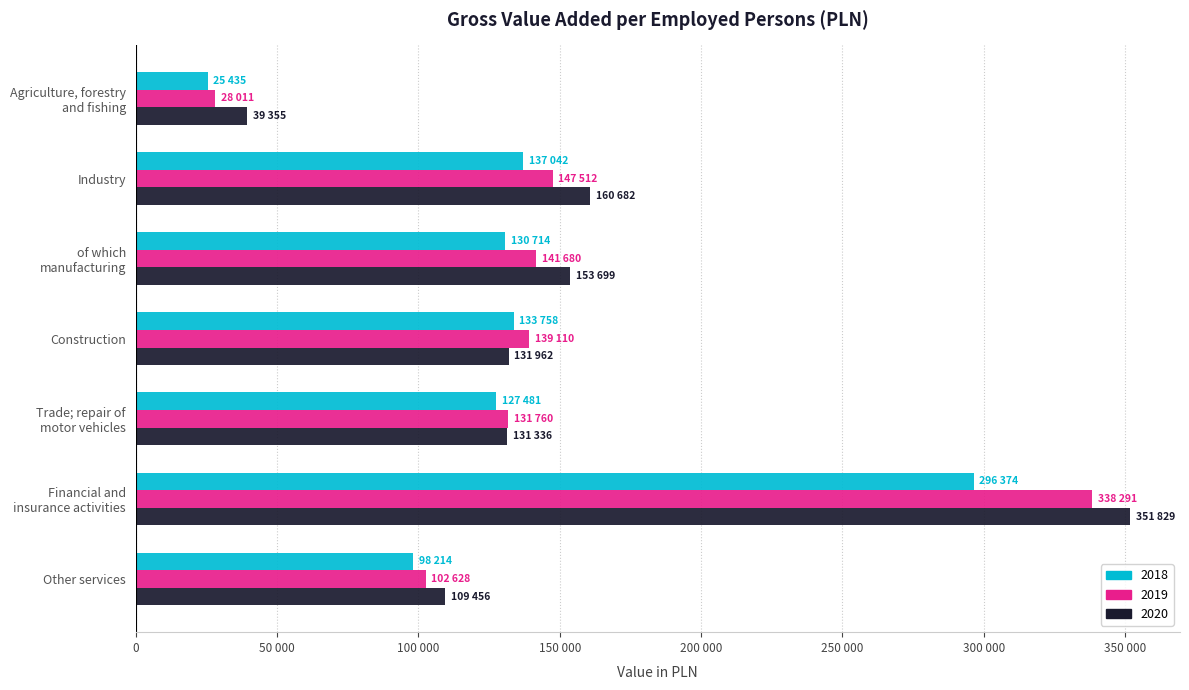

What is the approximate value of 2018 at Agriculture, forestry
and fishing, to the nearest 10?

25440